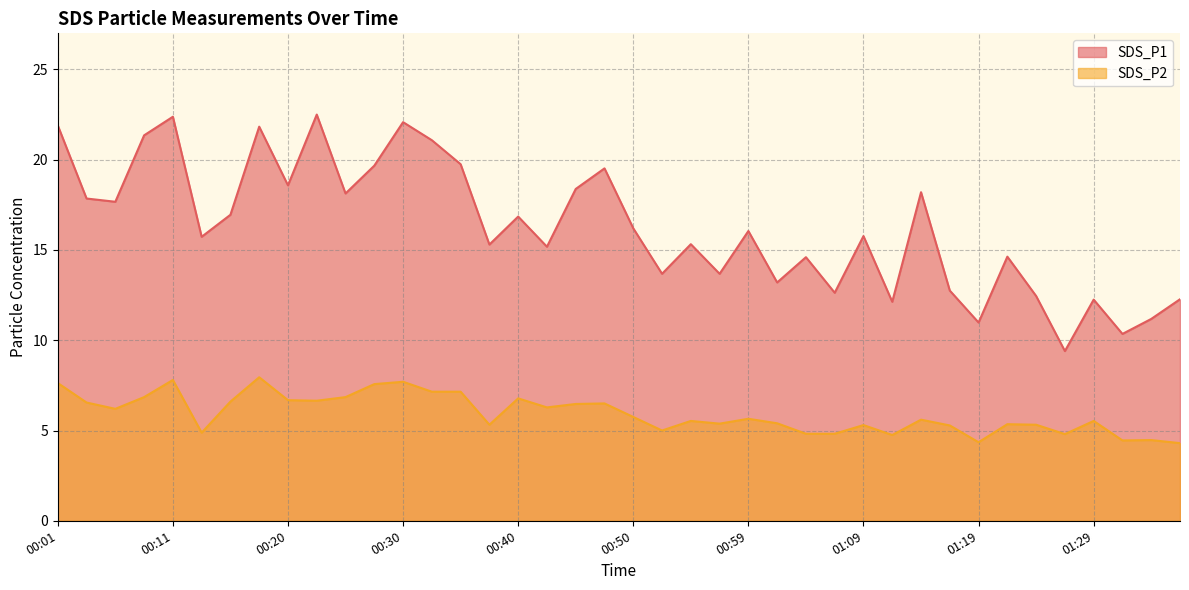

The value of SDS_P1 at 01:17 is 12.8. True or false?

True